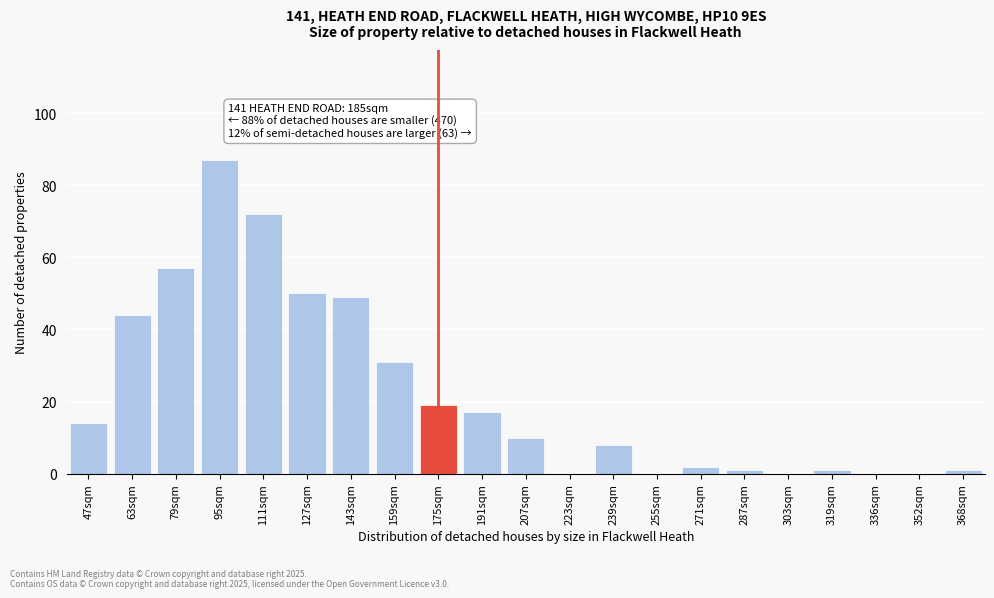

Reading left to right, transcribe all the data shown in this chart.

47sqm=14	63sqm=44	79sqm=57	95sqm=87	111sqm=72	127sqm=50	143sqm=49	159sqm=31	175sqm=19	191sqm=17	207sqm=10	223sqm=0	239sqm=8	255sqm=0	271sqm=2	287sqm=1	303sqm=0	319sqm=1	336sqm=0	352sqm=0	368sqm=1